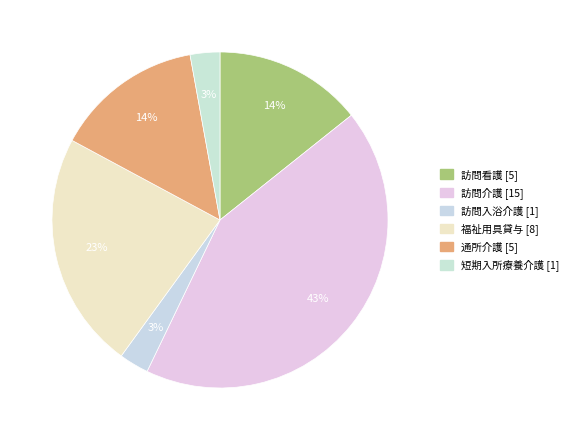

To the nearest percent, what is the combined percentage of 訪問看護 and 訪問入浴介護?

17%